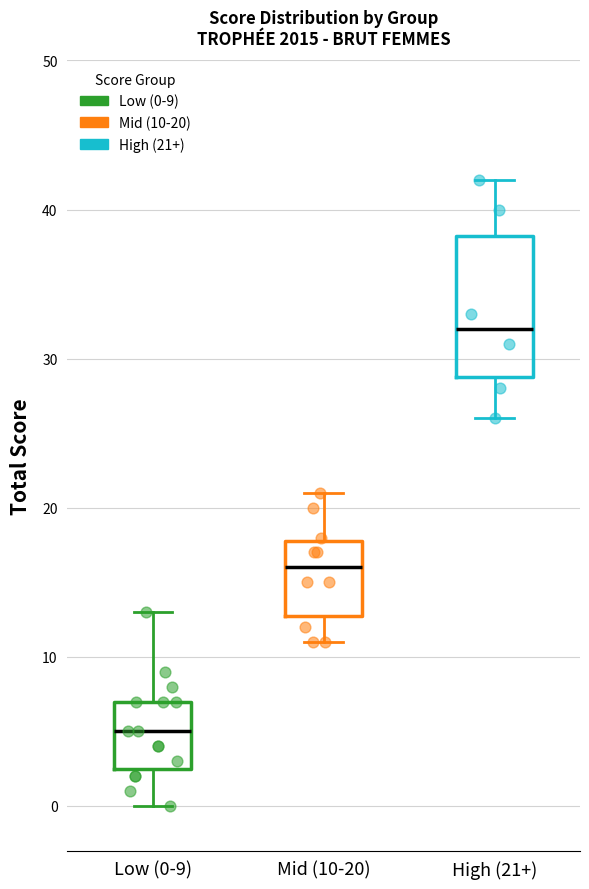

Where is the lower edge of the box for High (21+) on the y-axis? The values are not printed on the chart, so give them approximately, as read against the axis.

29